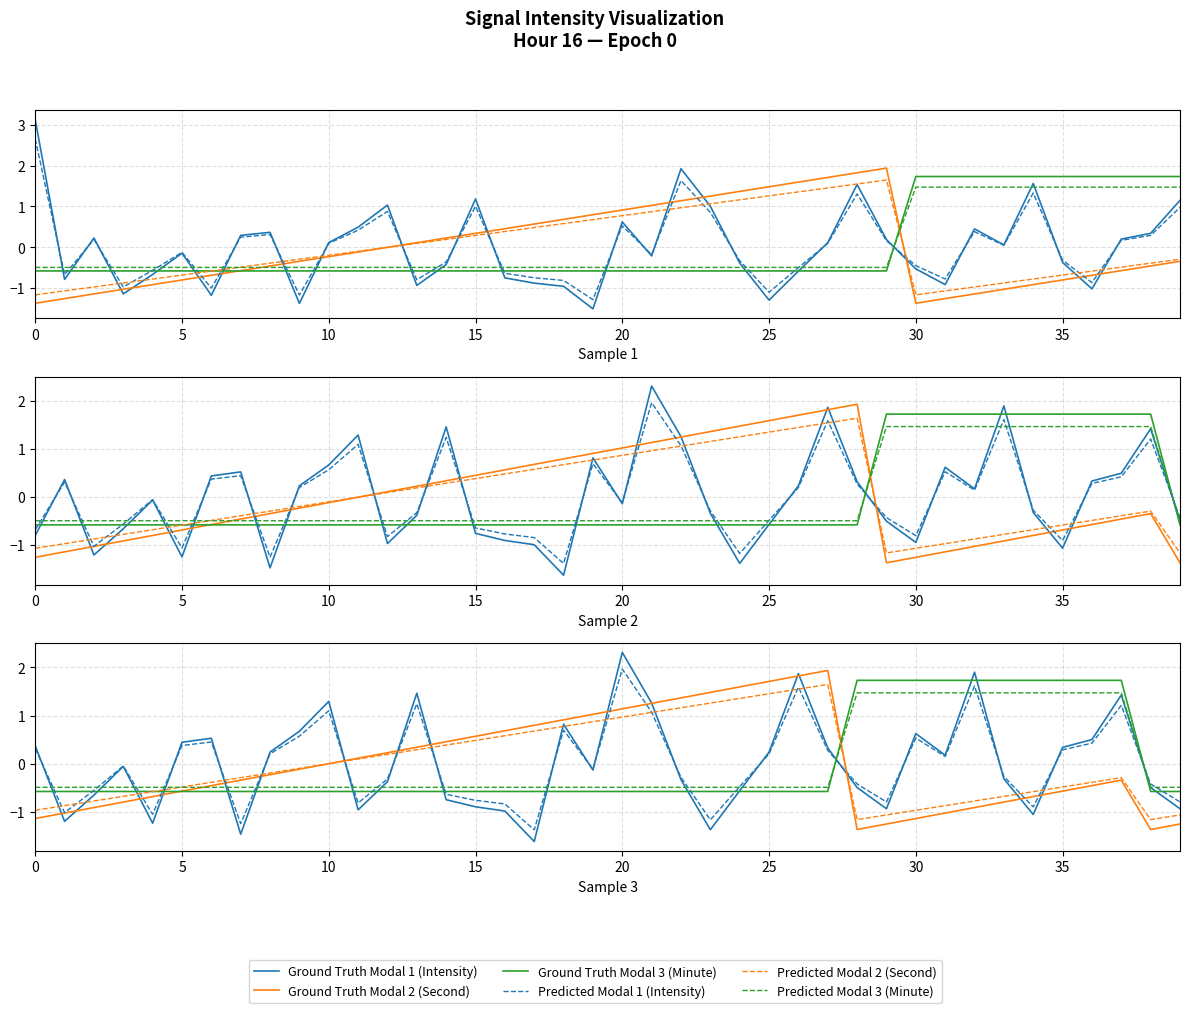

List the series in order of their peak value, lowest first.

Predicted Modal 3 (Minute), Predicted Modal 2 (Second), Ground Truth Modal 3 (Minute), Ground Truth Modal 2 (Second), Predicted Modal 1 (Intensity), Ground Truth Modal 1 (Intensity)